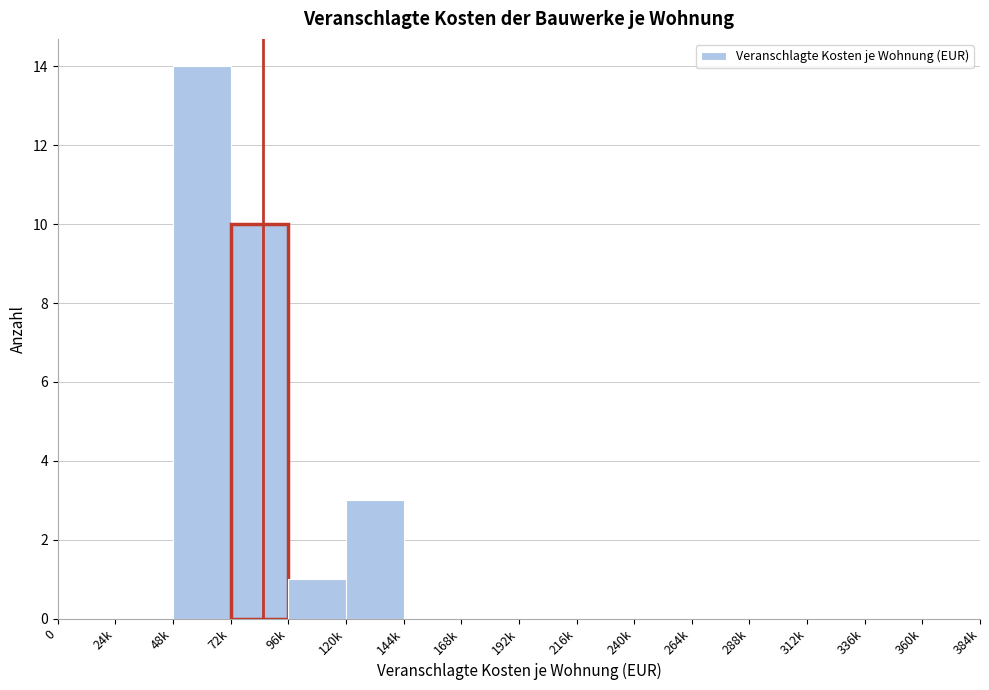

Reading left to right, transcribe all the data shown in this chart.

0=0	24k=0	48k=14	72k=10	96k=1	120k=3	144k=0	168k=0	192k=0	216k=0	240k=0	264k=0	288k=0	312k=0	336k=0	360k=0